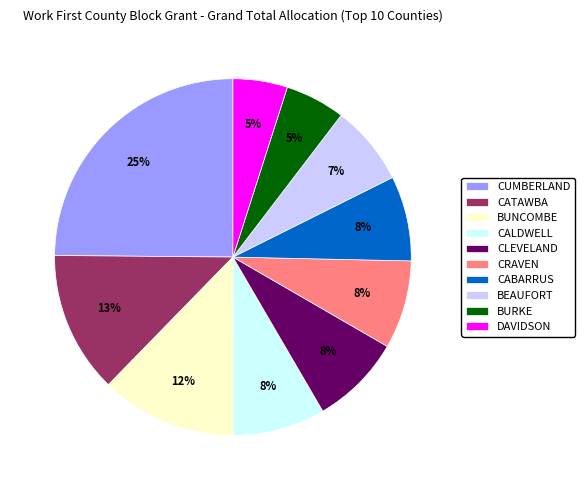

How many slices are in this pie chart?

10